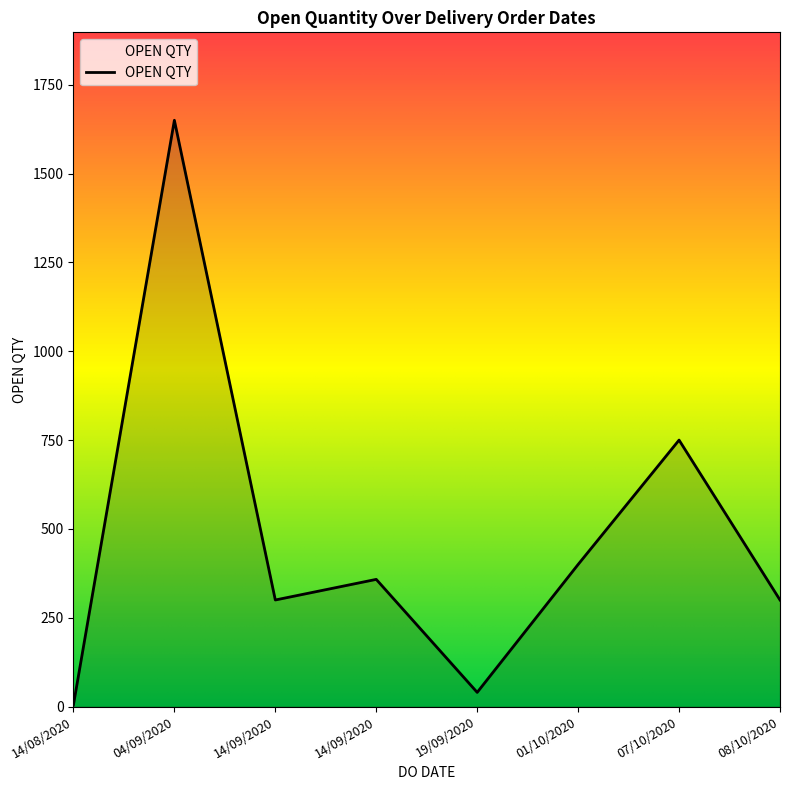

True or false: the data shows 163 at 14/09/2020.

False